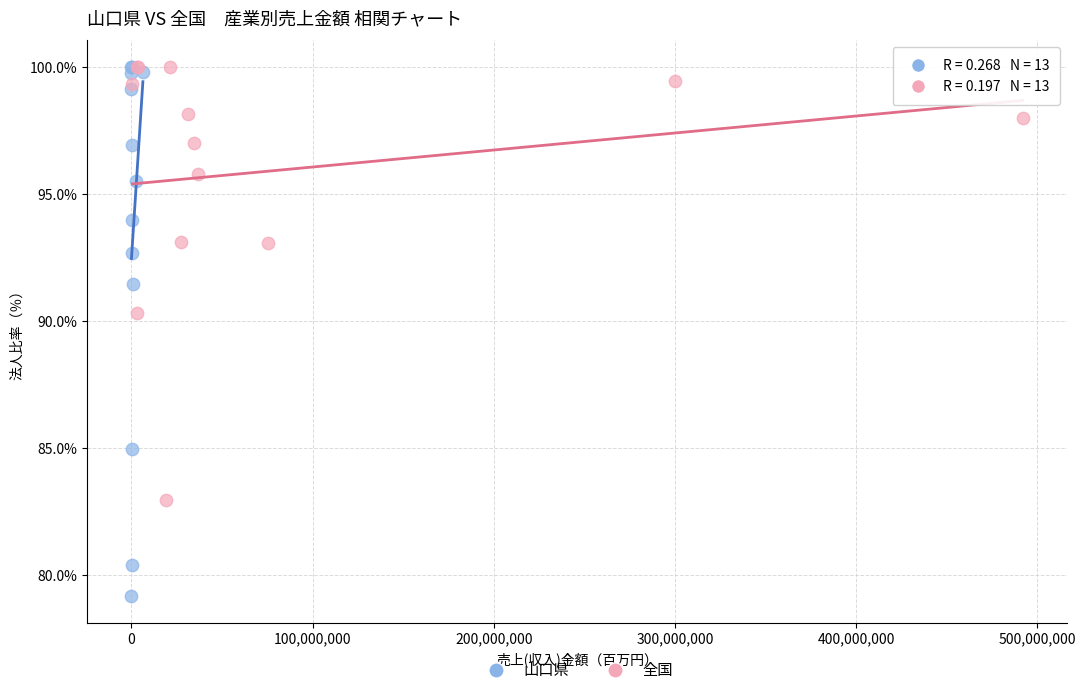

Which series contains the lowest Y value?

山口県